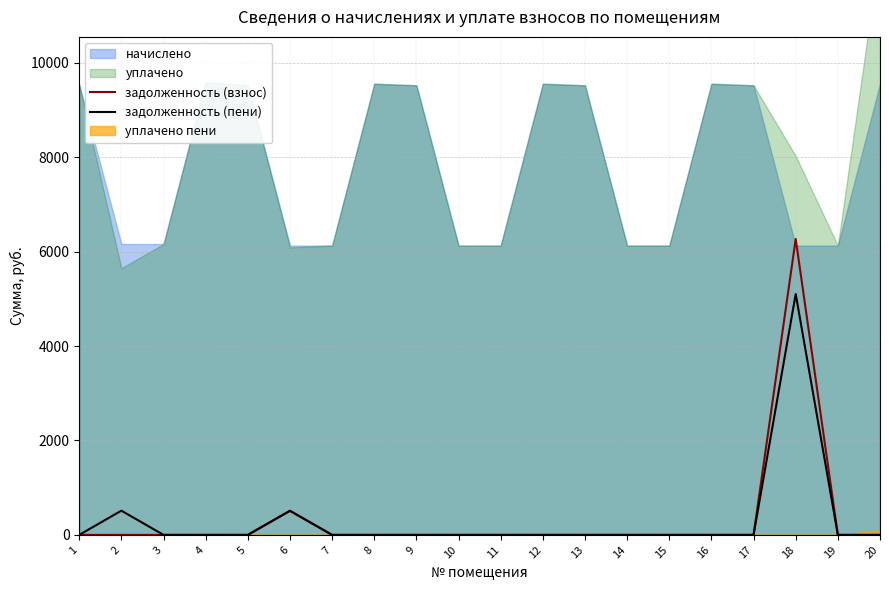

True or false: задолженность (пени) and задолженность (взнос) intersect in this chart.

False